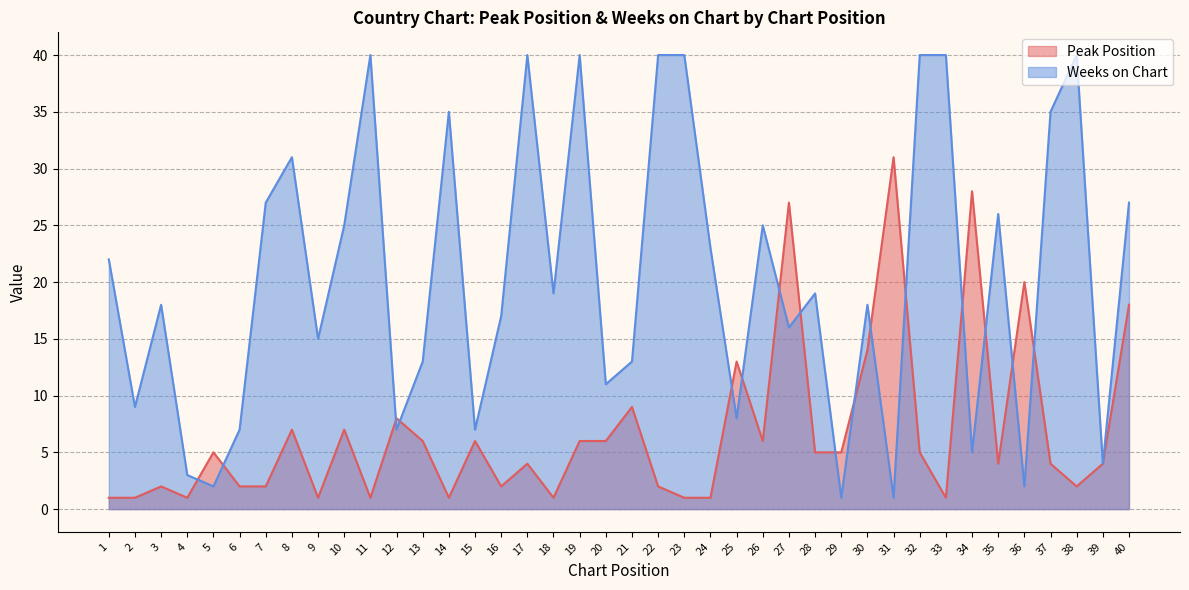

What are all the series names shown in the legend?

Peak Position, Weeks on Chart